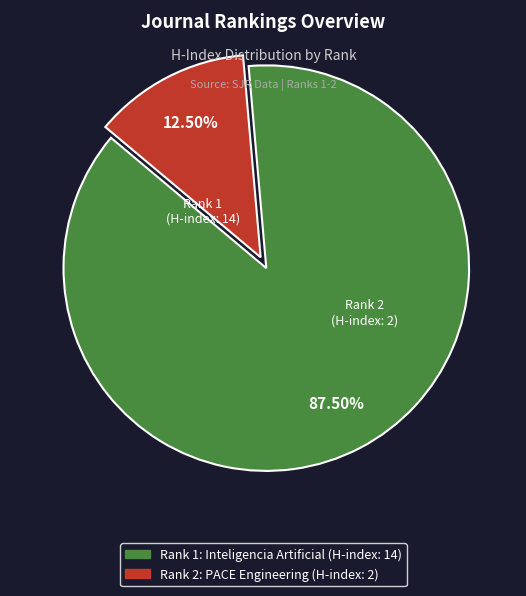

How many slices are in this pie chart?

2